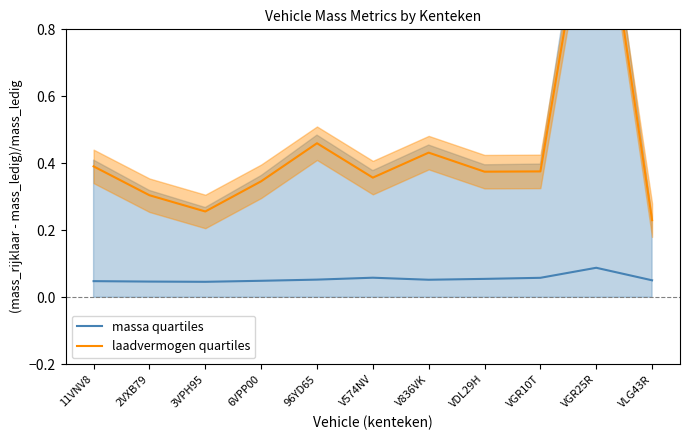

Where is the first local maximum for laadvermogen quartiles?

96YD65